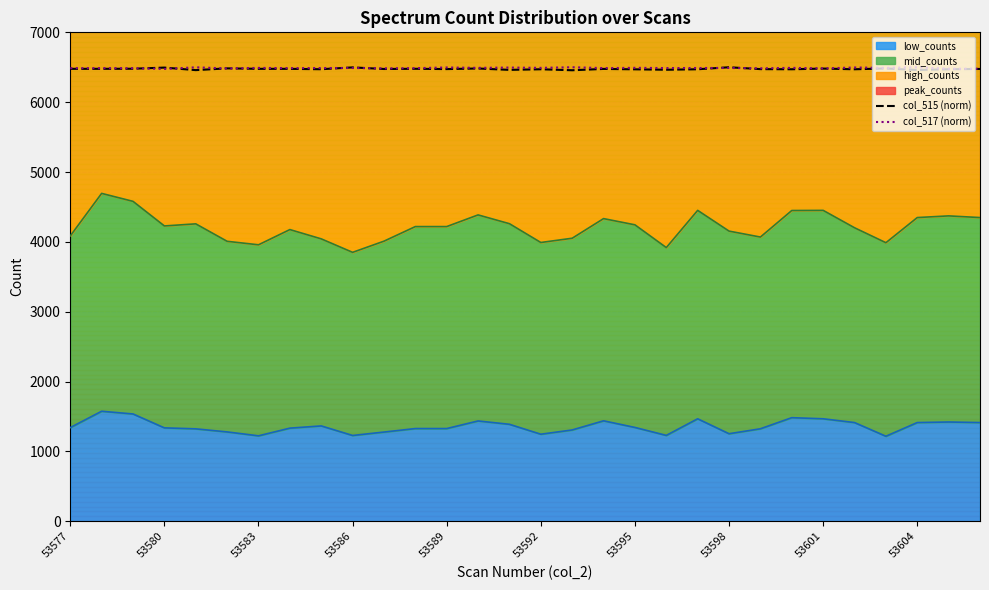

Which series changed the most between 11 and 12?

col_517 (norm)